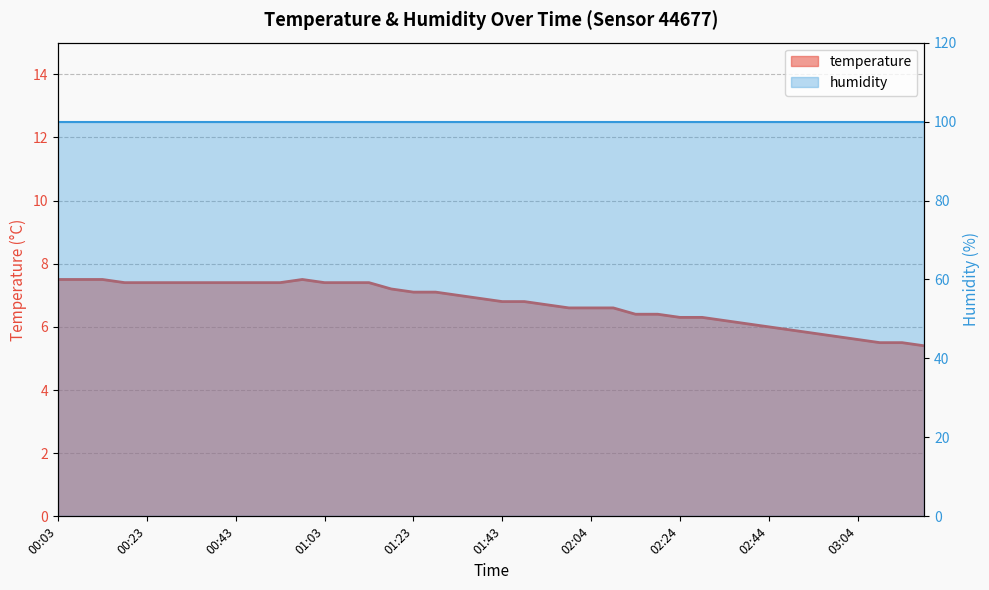

Approximately how many times larger is the value at 02:29 compared to 01:53?

0.9